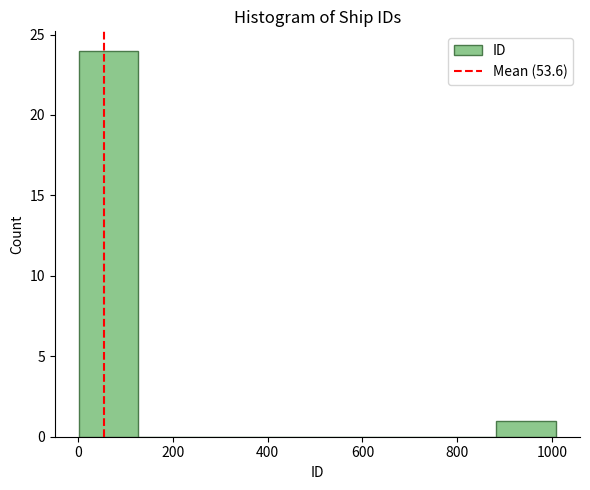

Reading left to right, transcribe this chart: for each bar, give the range it covers on the x-axis and its height. Neither the bar edges nor the heights are printed on the chart, so give them approximately, as read against the axes.

0 to 120: 24
120 to 260: 0
260 to 380: 0
380 to 500: 0
500 to 640: 0
640 to 760: 0
760 to 880: 0
880 to 1000: 1